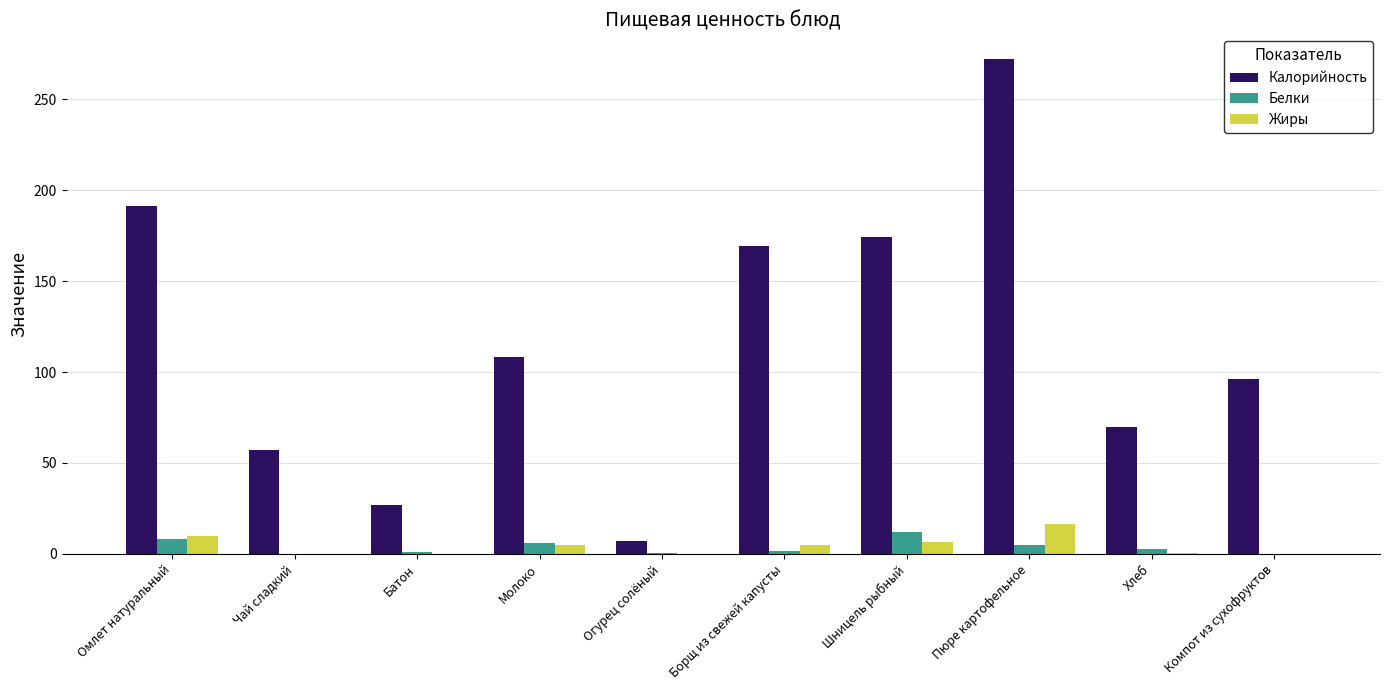

Which category has the highest value across all series?

Пюре картофельное